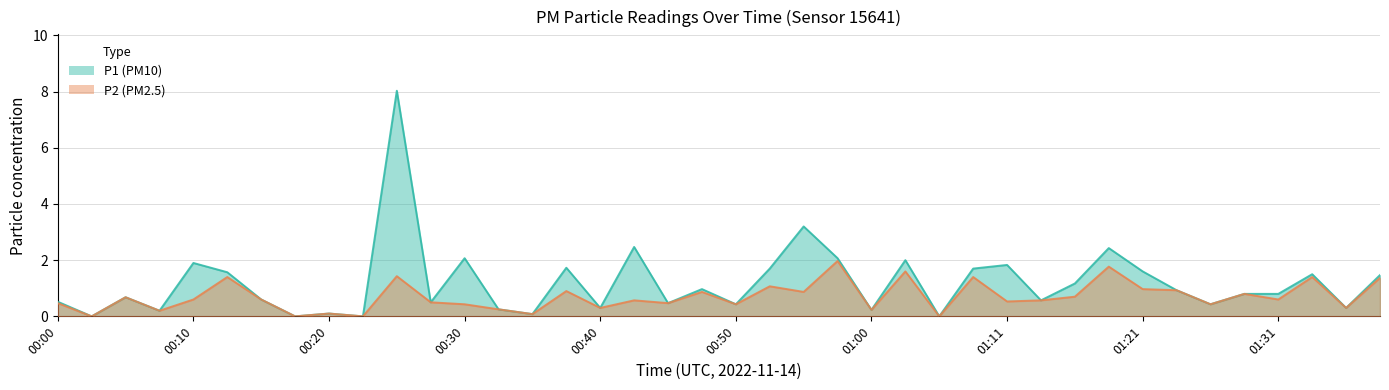

Which series has the largest total across all categories?

P1